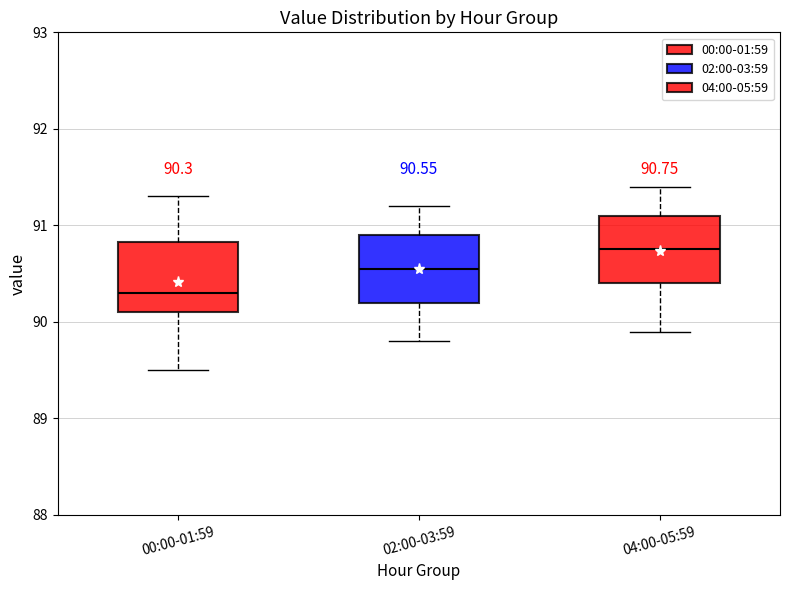

Which box has the lowest median line?

00:00-01:59